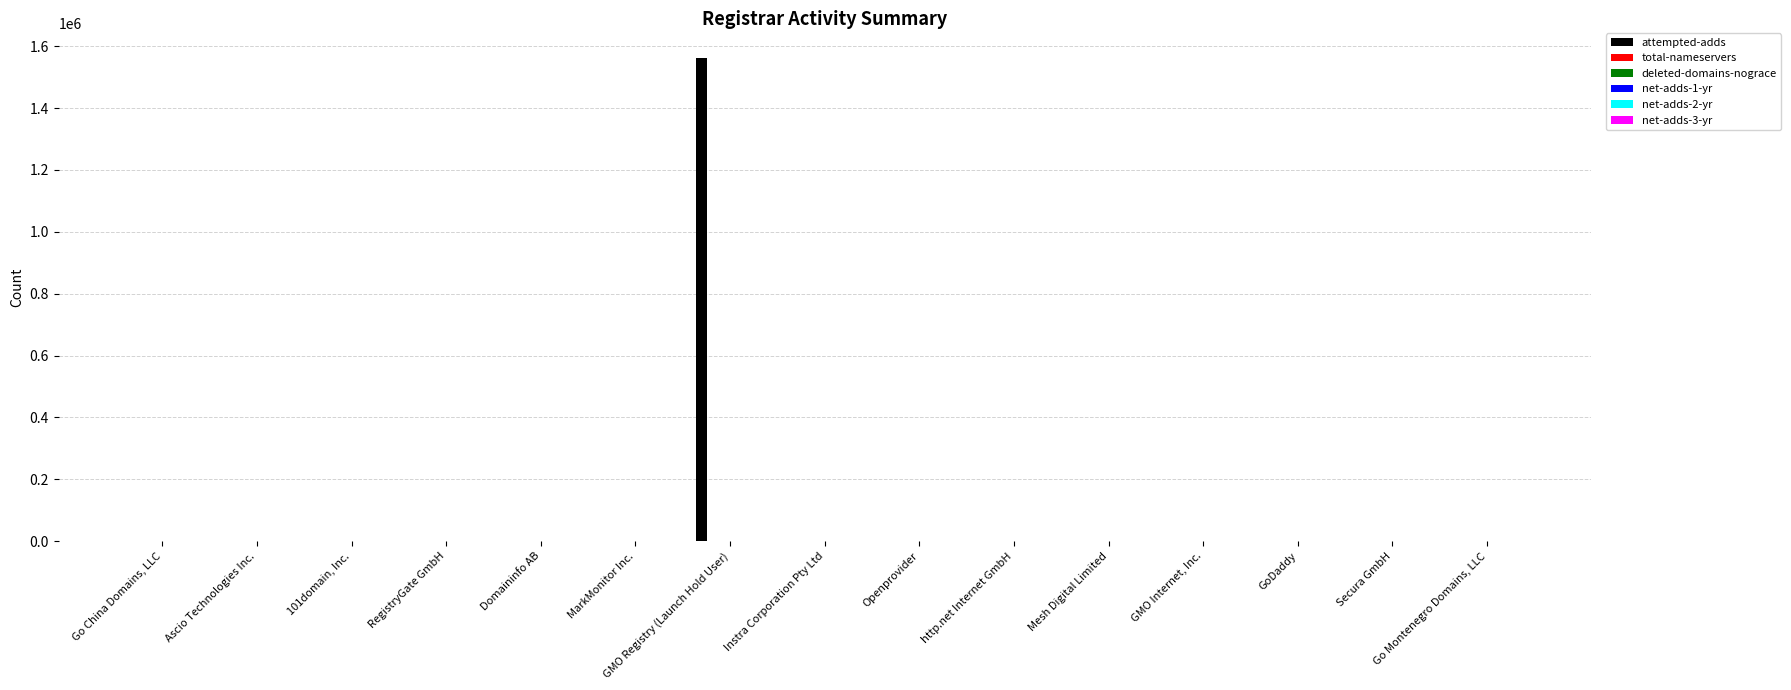

The attempted-adds series shows 1563473 at GMO Registry (Launch Hold User). True or false?

True